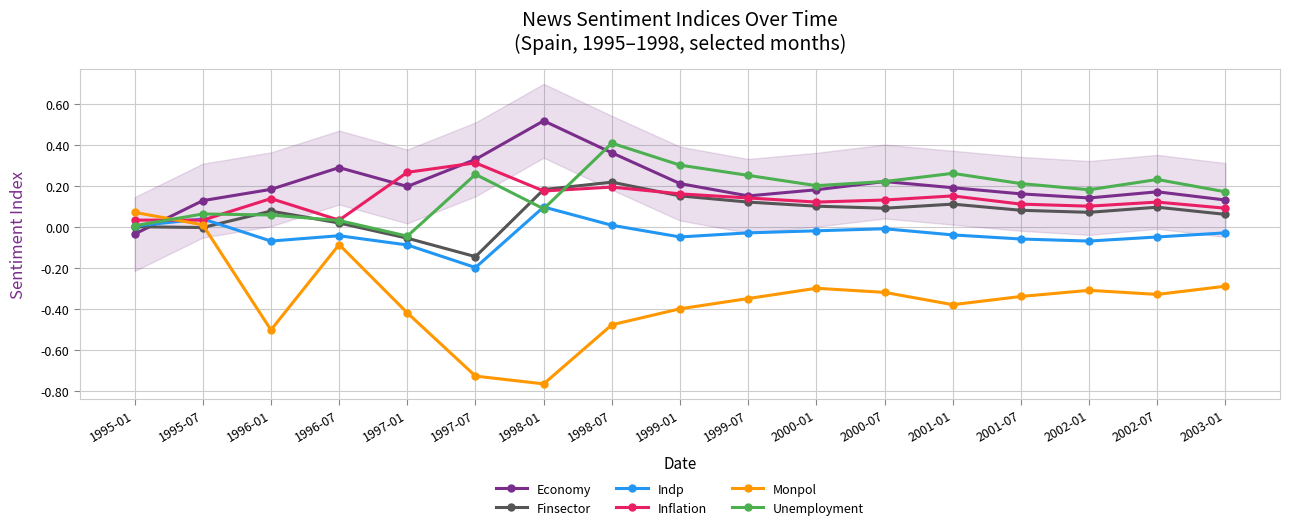

Between 2001-07 and 2002-01, which is larger?

2001-07